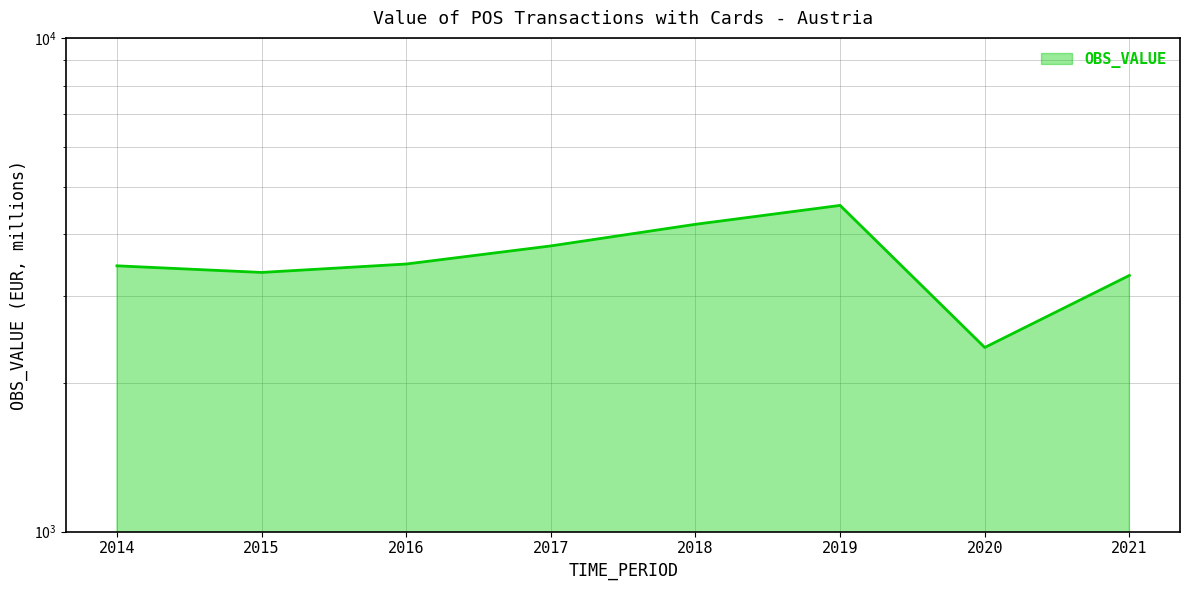

Is it true that the value at 2016 is 3484.1?

True